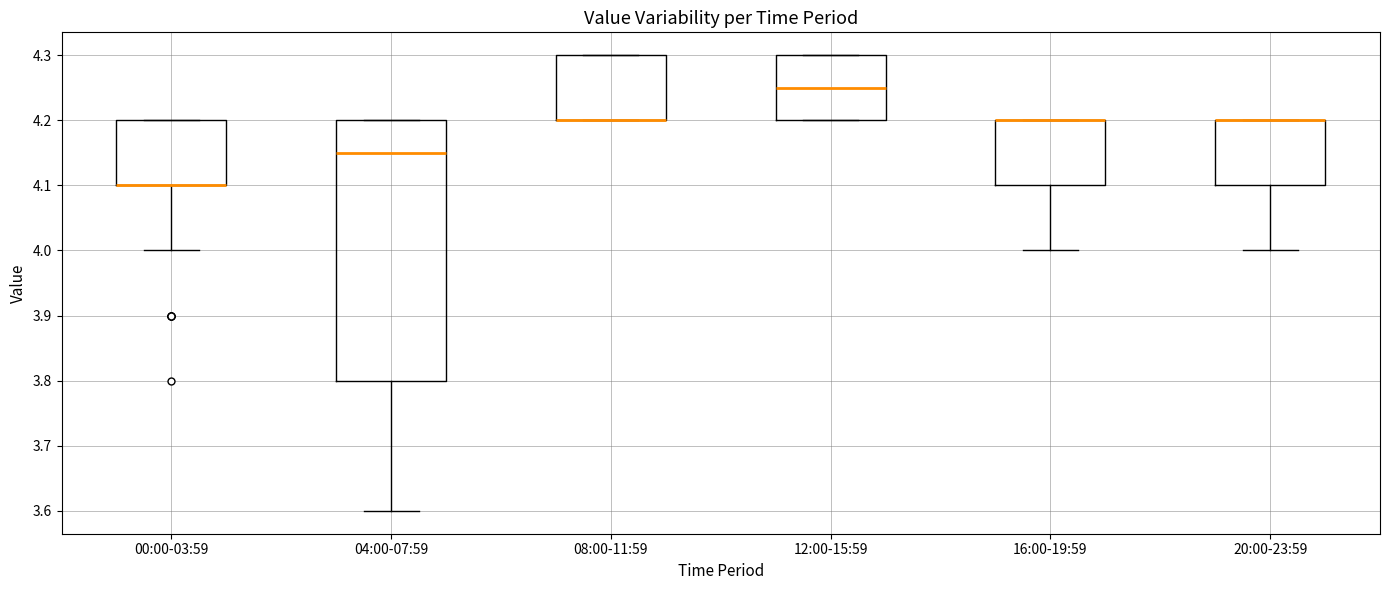

Which box is the tallest, from its lower edge to its upper edge?

04:00-07:59